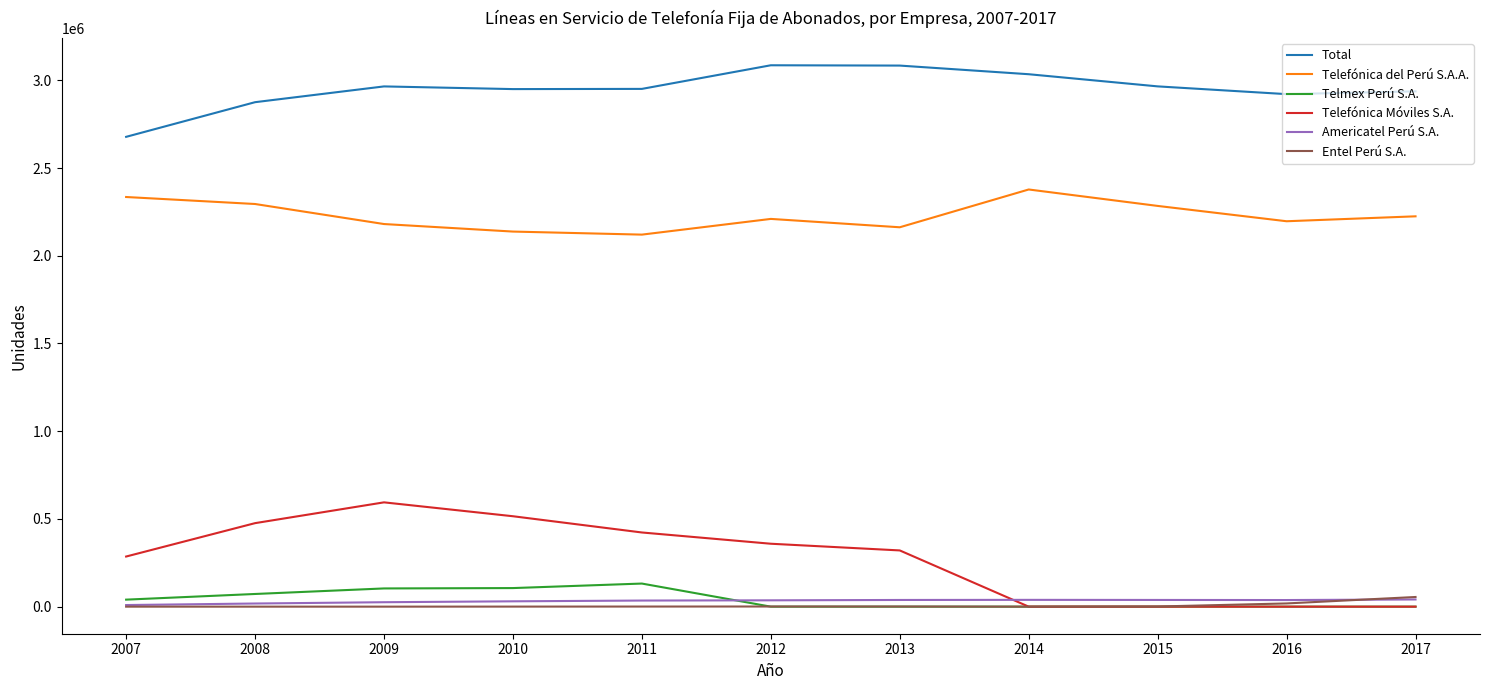

What value does the Total series have at 2015?

2965474